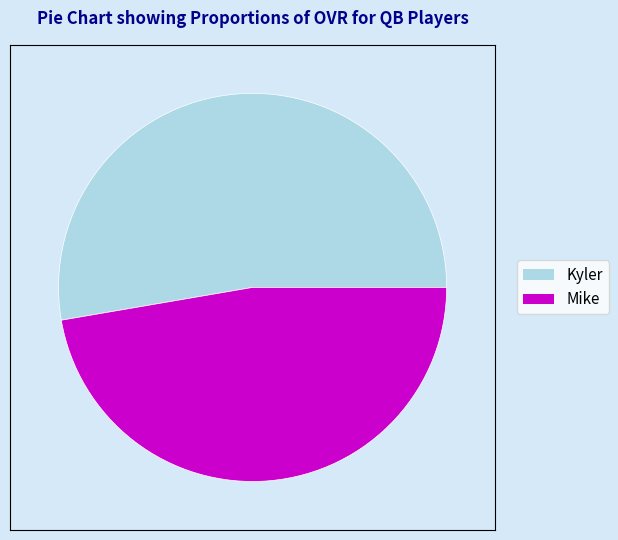

True or false: Kyler accounts for 65% of the total.

False